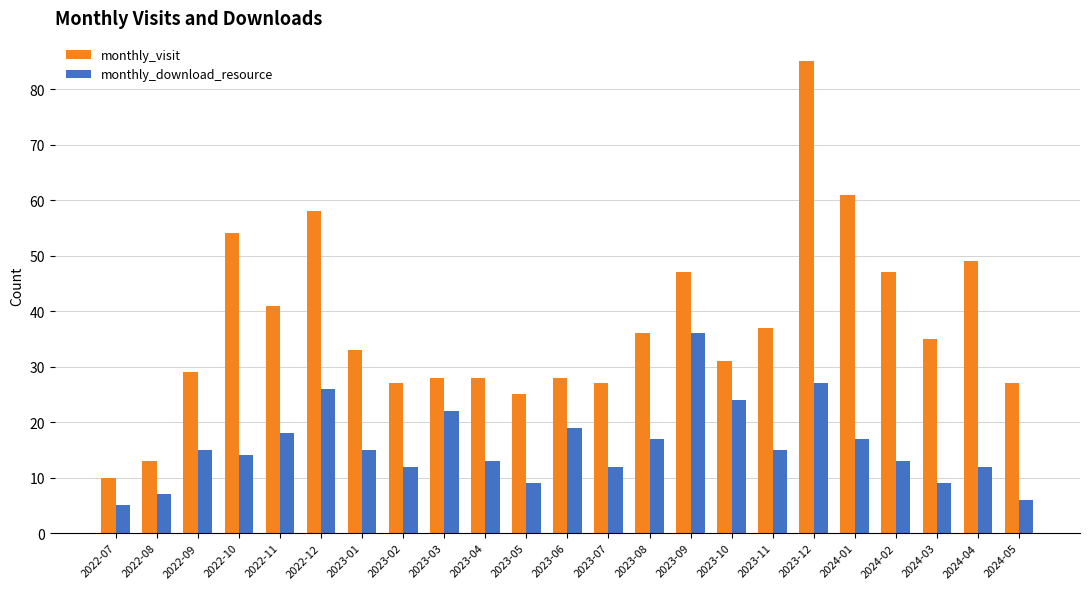

Are the bars horizontal?

No